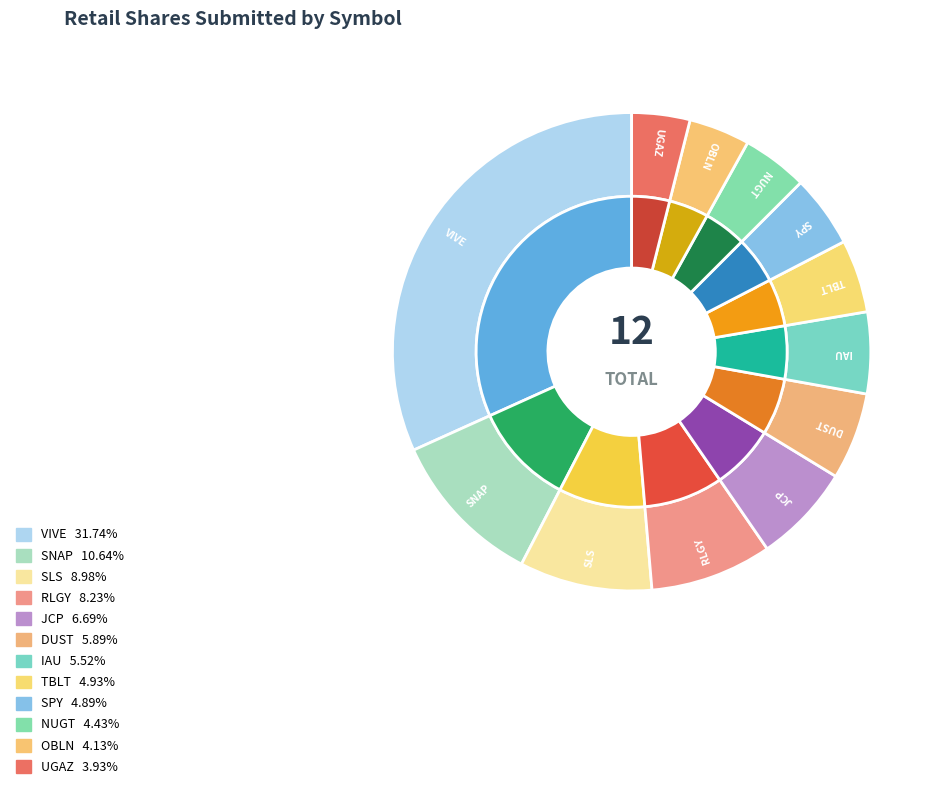

The IAU slice represents 1% of the pie. True or false?

False